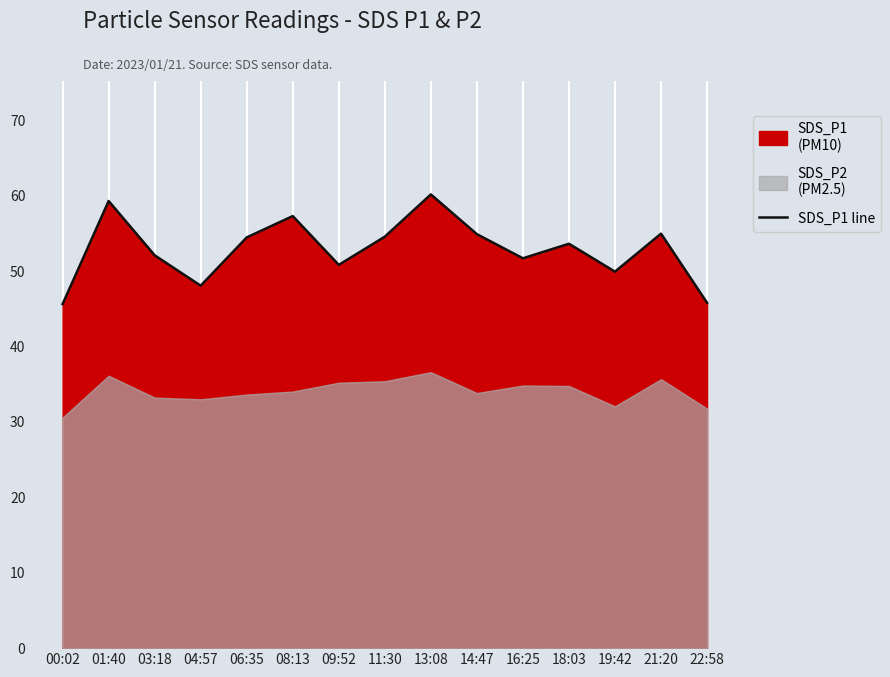

What is the label of the 8th point from the right?

11:30